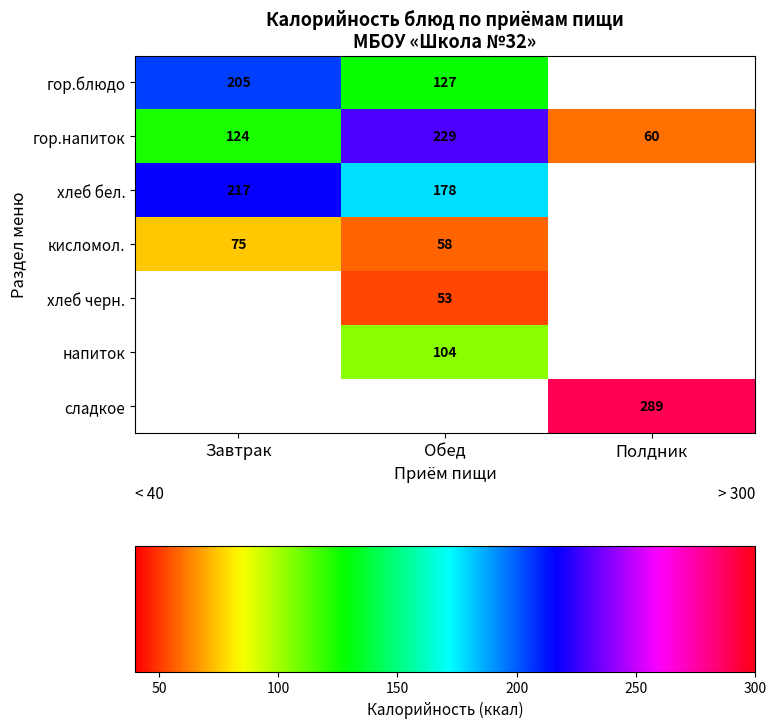

Which category has the highest value across all series?

Полдник